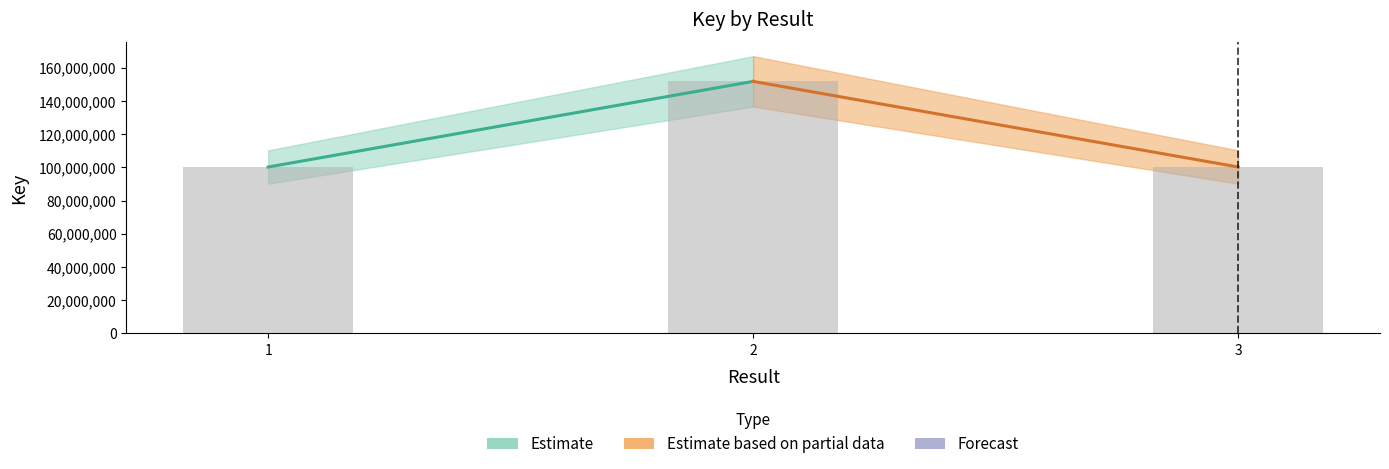

What is the ratio of the value at 2 to the value at 1?

1.5